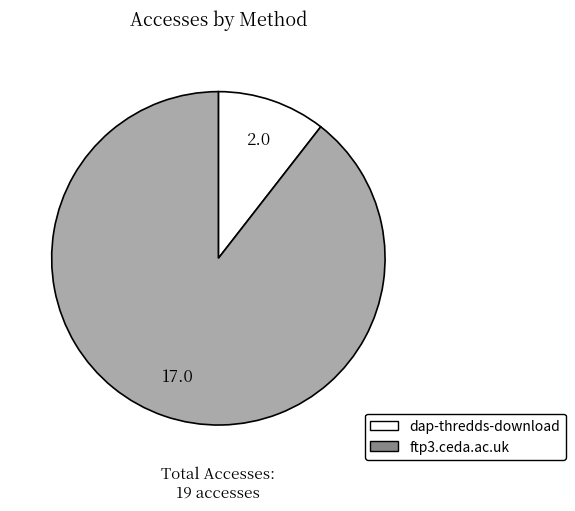

Which slice is the smallest?

dap-thredds-download